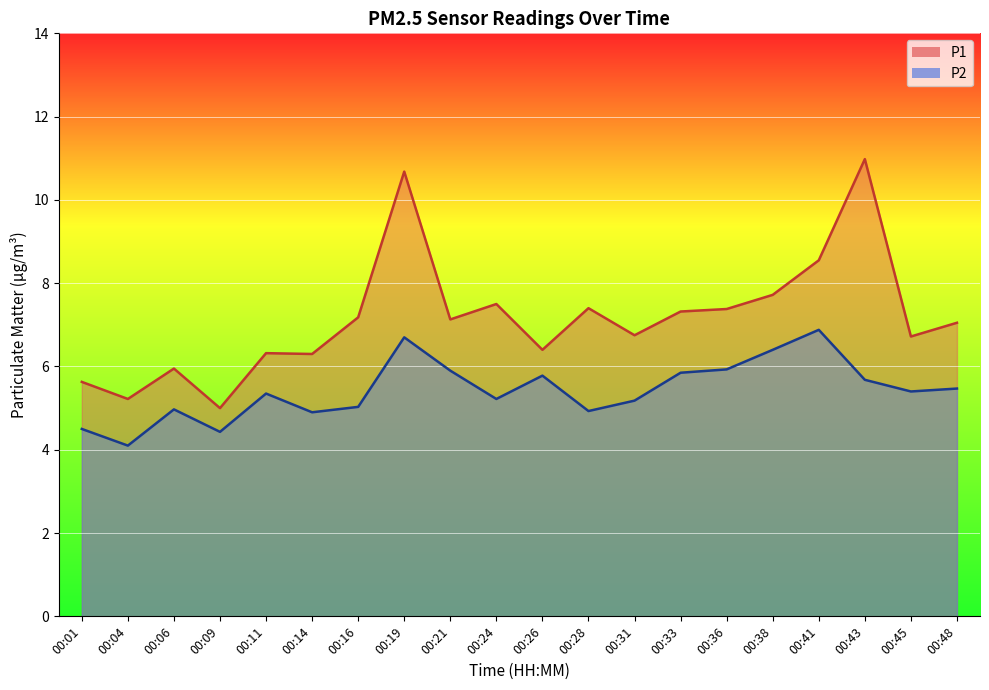

How many values in the P1 series exceed 7?

11